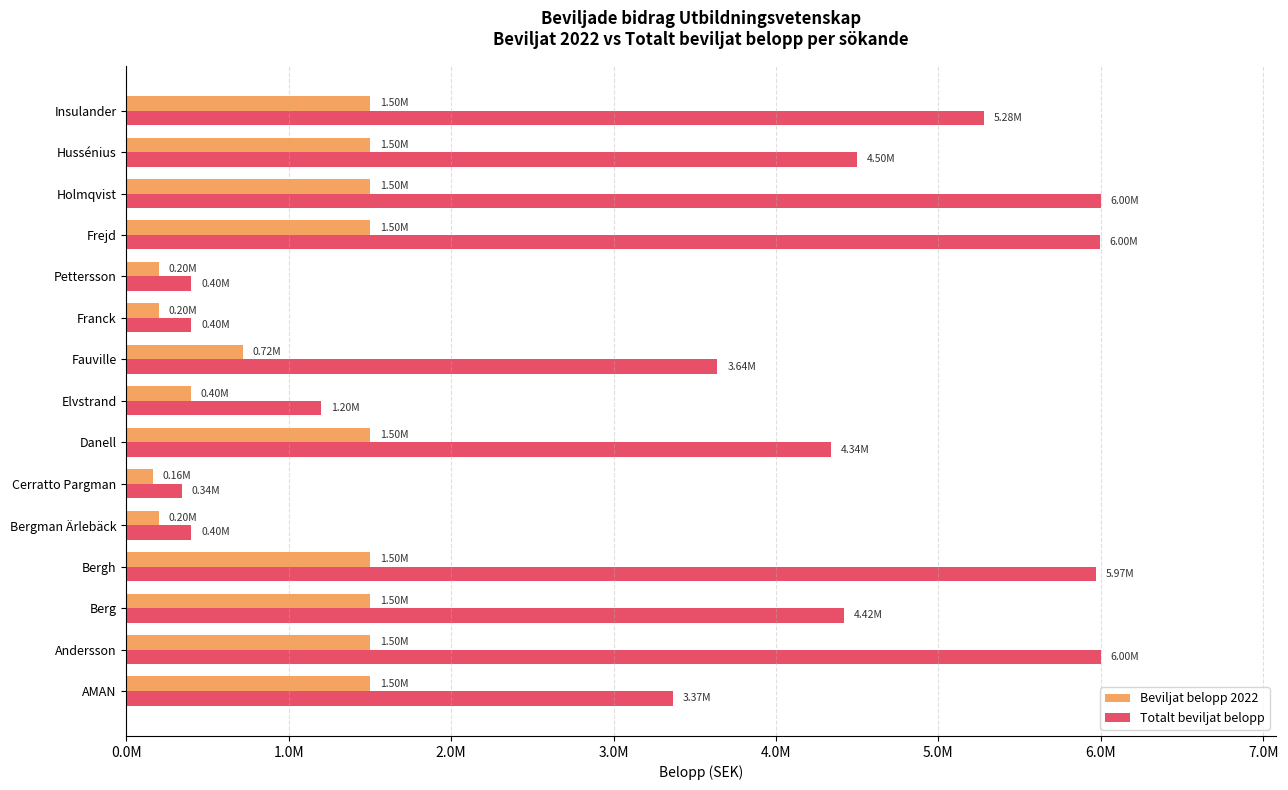

What are all the series names shown in the legend?

Beviljat belopp 2022, Totalt beviljat belopp